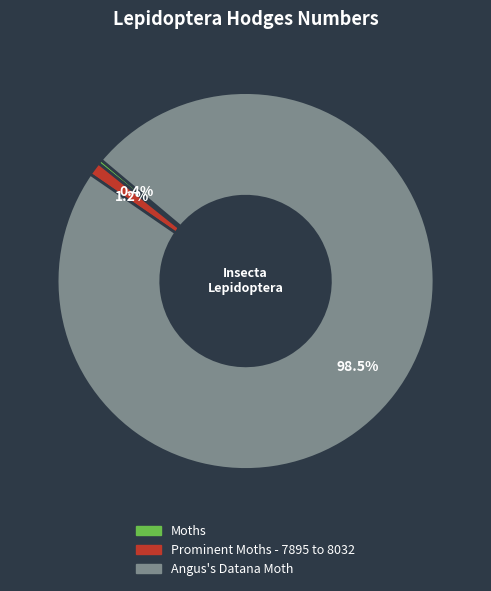

Rank the categories by value from highest to lowest.

Angus's Datana Moth, Prominent Moths - 7895 to 8032, Moths